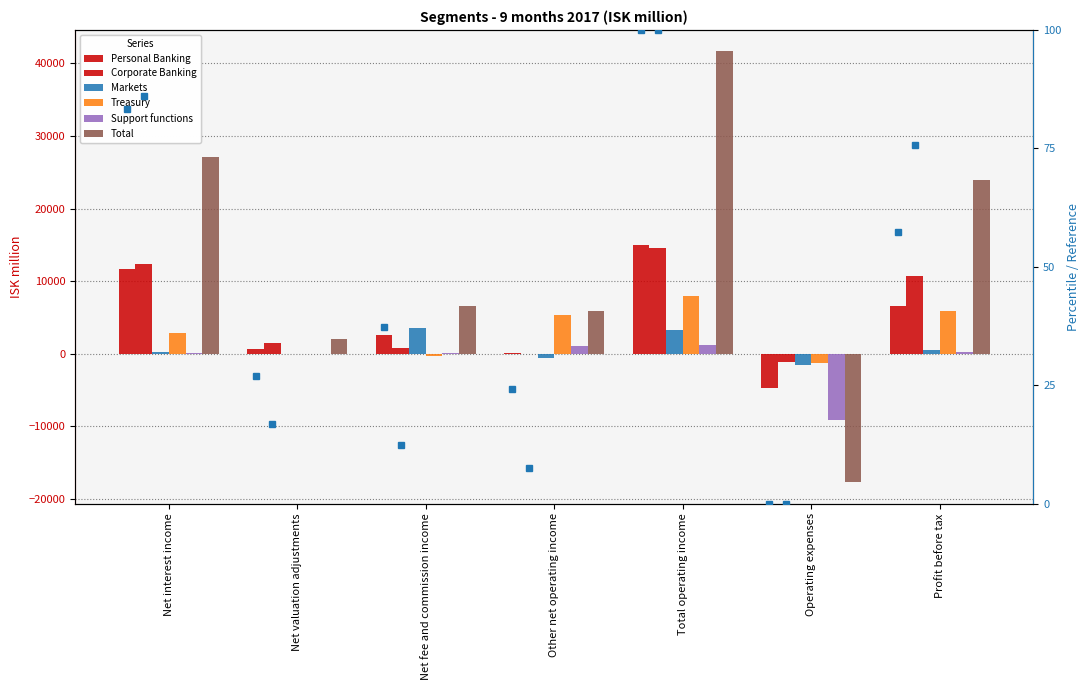

What are all the series names shown in the legend?

Personal Banking, Corporate Banking, Markets, Treasury, Support functions, Total